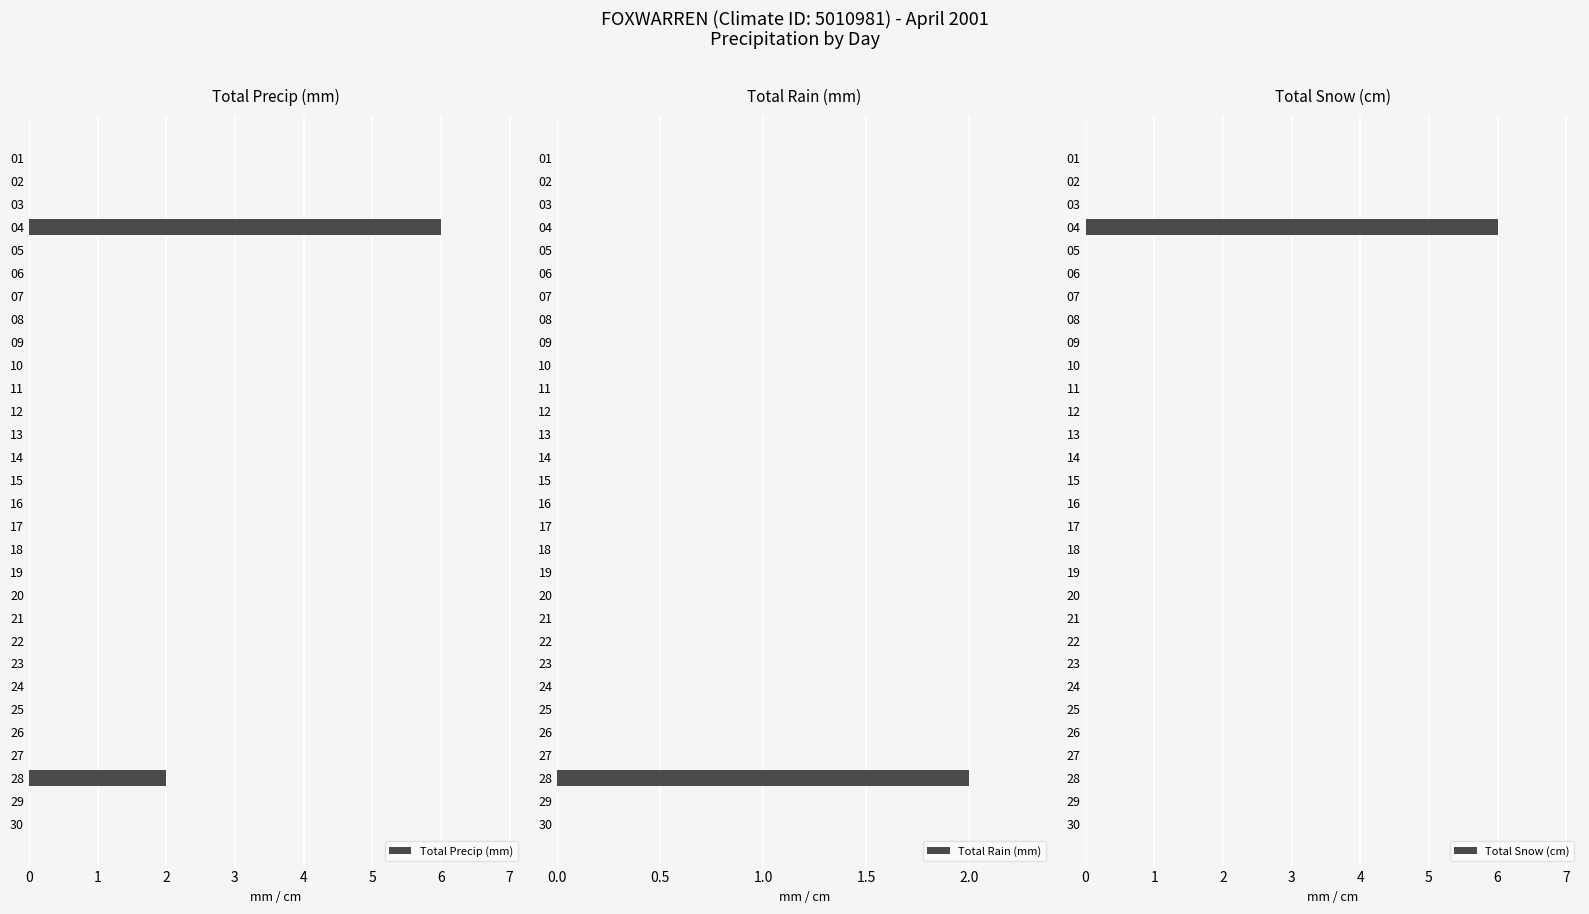

At how many categories does at least one series exceed 4?

1